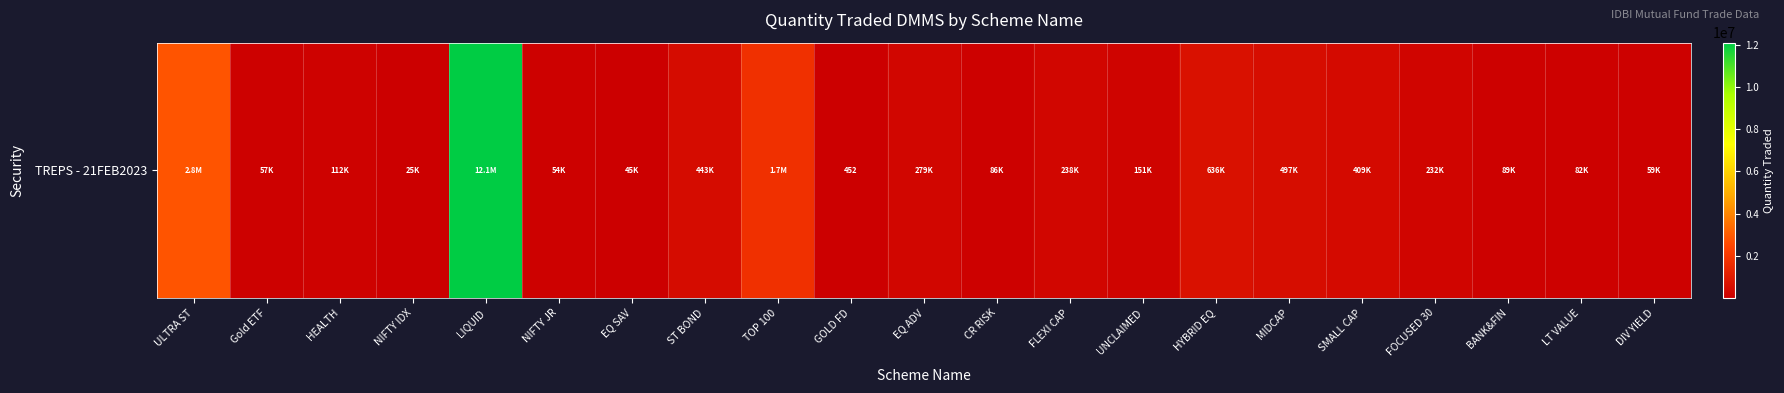

Reading left to right, extract all data points from this chart.

ULTRA ST=2808599.5	Gold ETF=56836.9	HEALTH=112171.5	NIFTY IDX=25078.0	LIQUID=12098214.6	NIFTY JR=54051.1	EQ SAV=44714.9	ST BOND=442839.9	TOP 100=1722899.4	GOLD FD=451.7	EQ ADV=279101.5	CR RISK=85804.3	FLEXI CAP=238037.7	UNCLAIMED=151488.6	HYBRID EQ=636256.6	MIDCAP=497201.8	SMALL CAP=409452.7	FOCUSED 30=231995.6	BANK&FIN=89089.4	LT VALUE=82091.9	DIV YIELD=58622.4